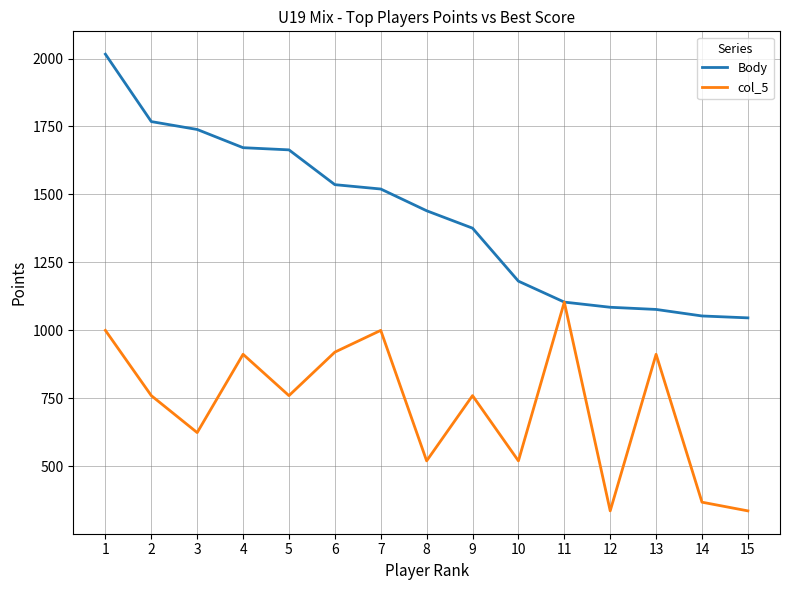

Which series has the widest spread of values?

Body